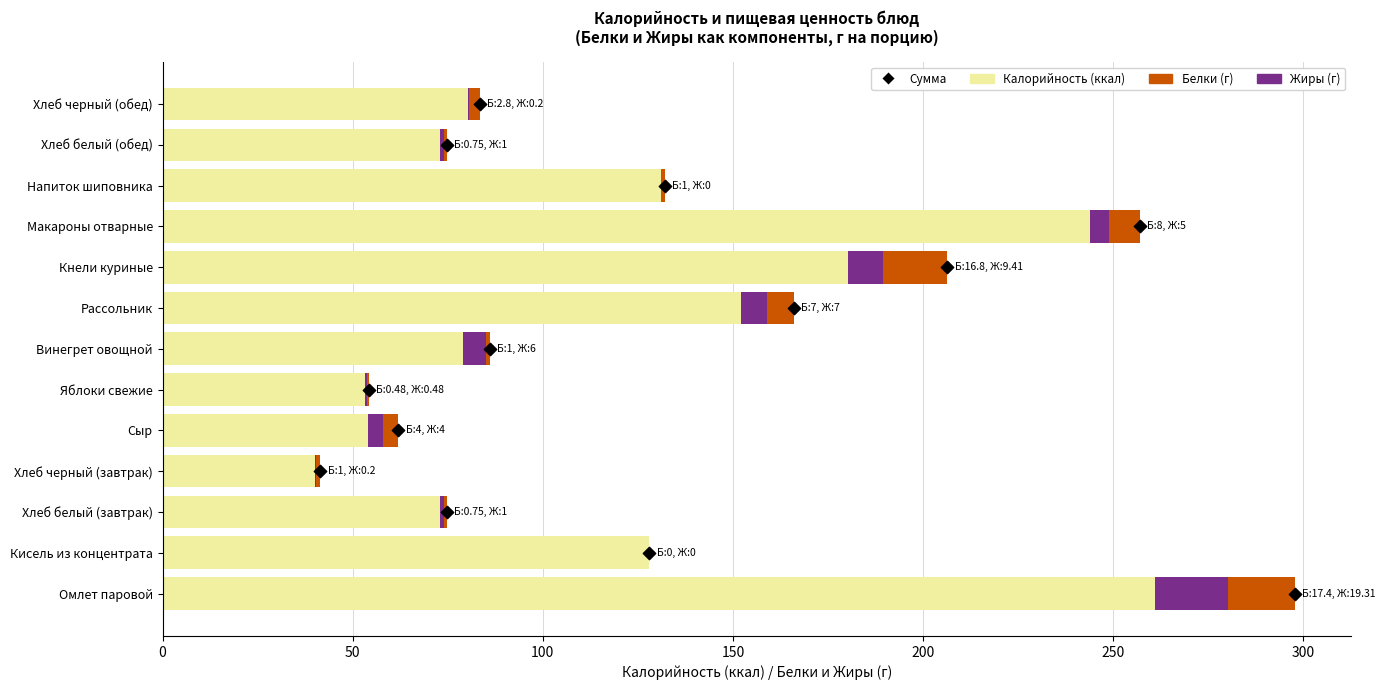

At how many categories does at least one series exceed 165?

3